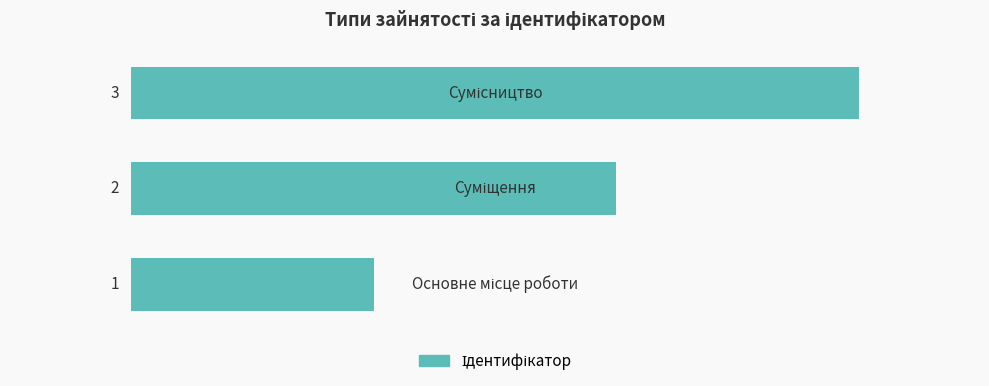

How many values are below 2?

1